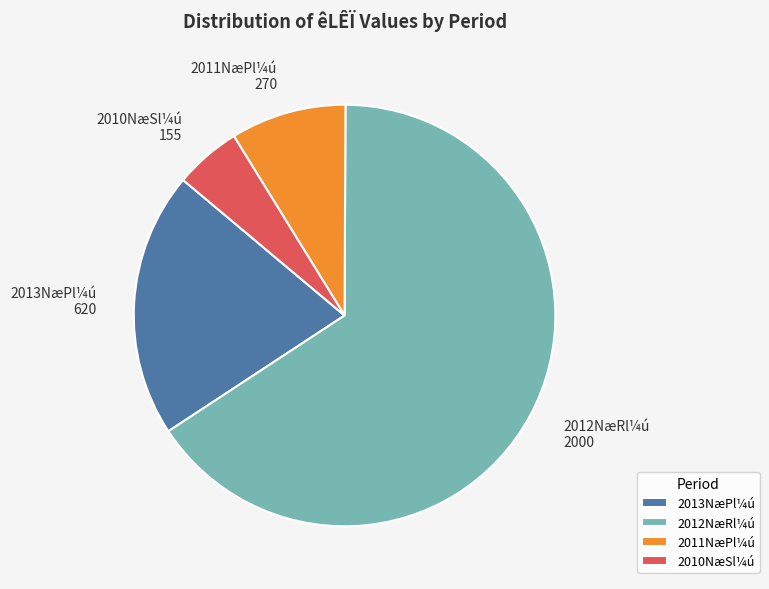

Approximately how many times larger is the value at 2012NæRl¼ú compared to 2013NæPl¼ú?

3.2